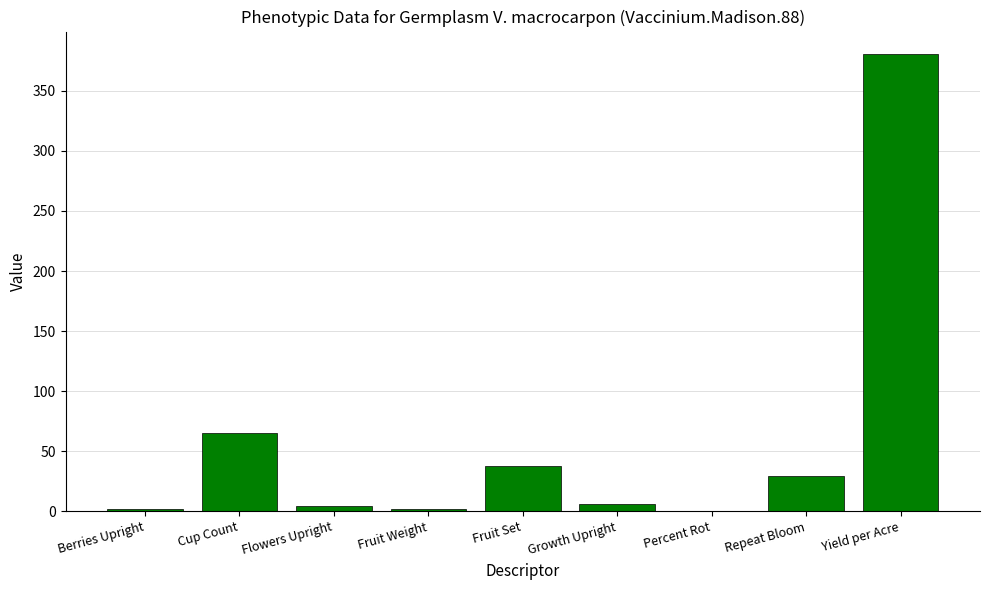

What is the maximum value shown in the chart?

380.4